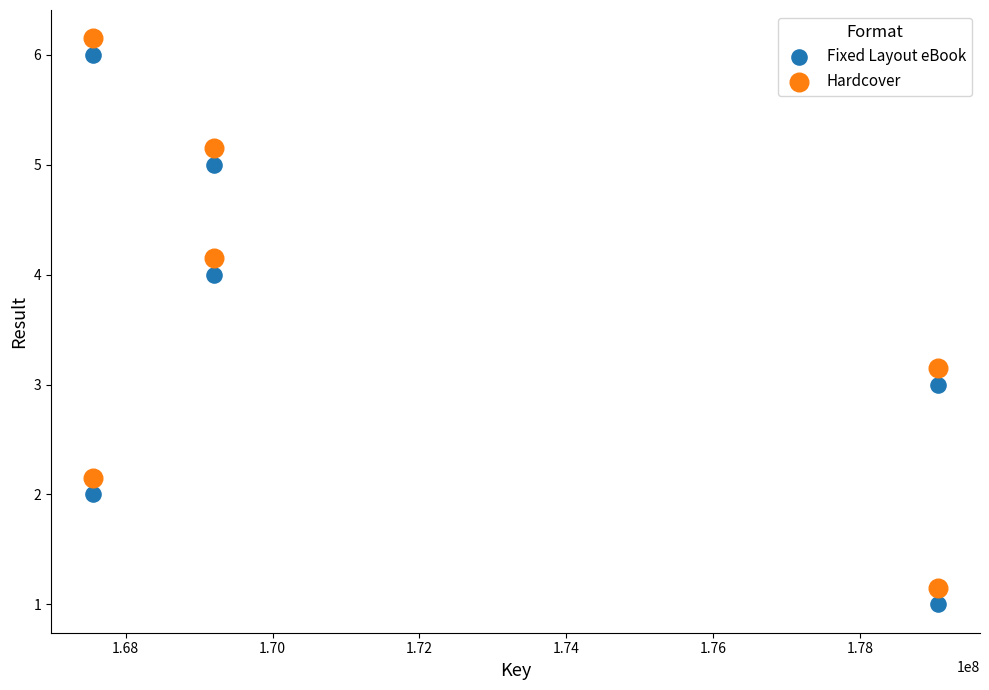

What is the X range (max minus min) for the scatter plot?

11499071.0